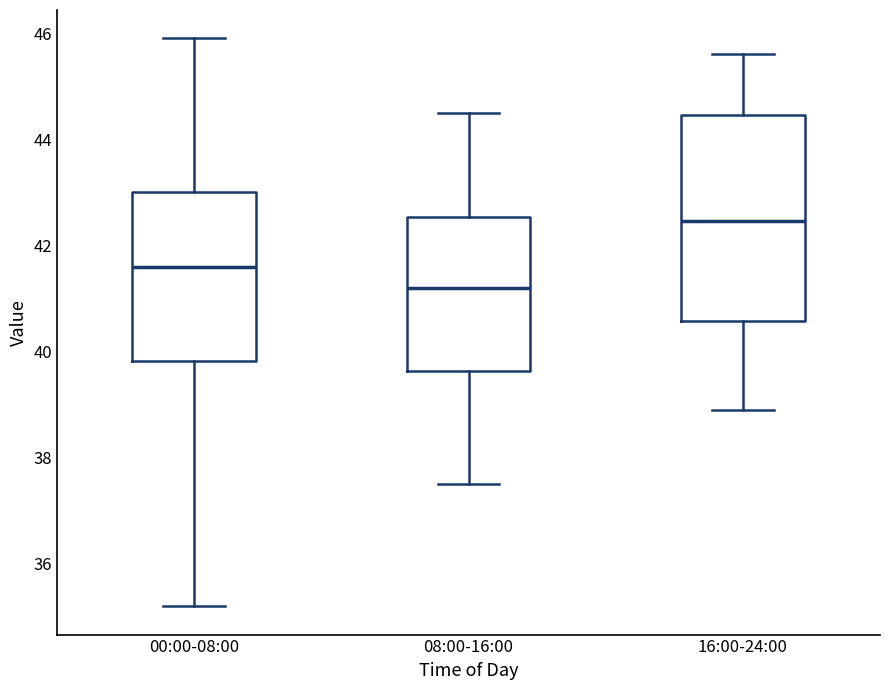

Which box has the highest median line?

16:00-24:00